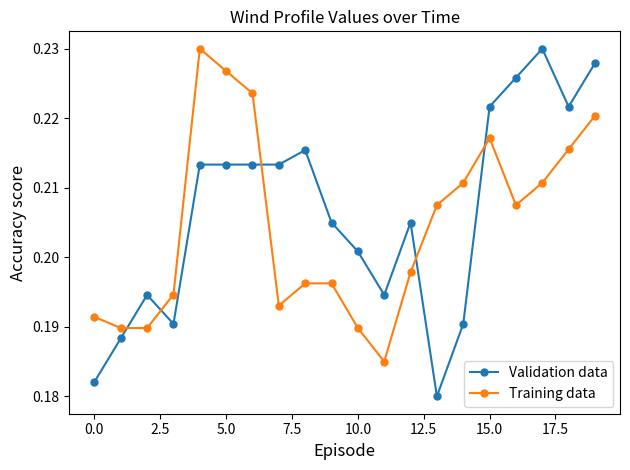

True or false: Validation data and Training data cross at least once.

True